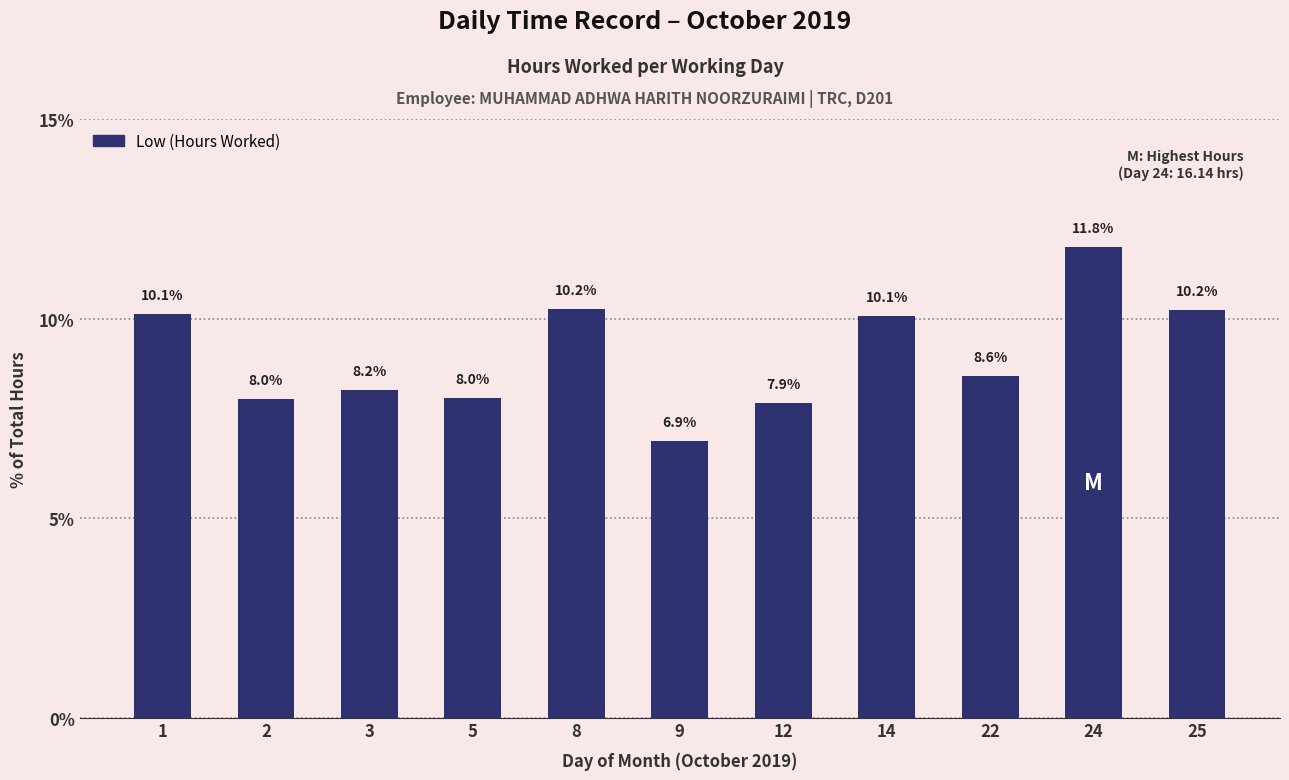

The value at 1 is 10.1. True or false?

True